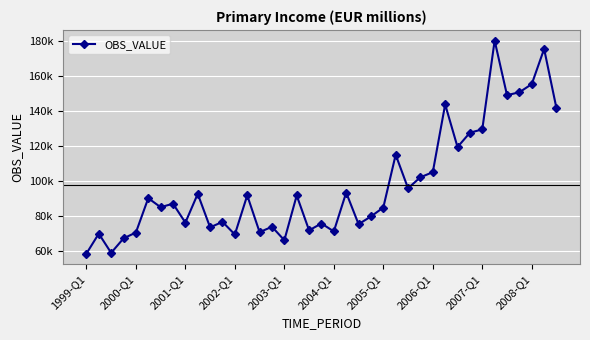

Does the chart have visible grid lines?

Yes